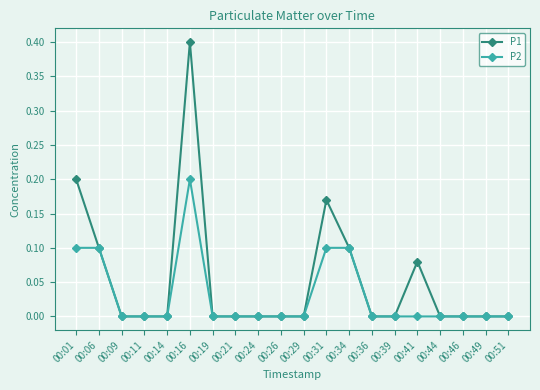

List the series in order of their peak value, lowest first.

P2, P1